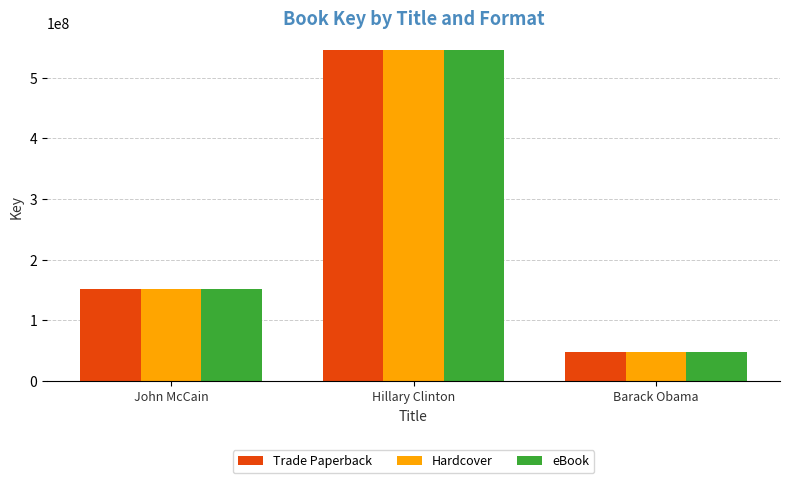

Are the bars grouped side by side (vs. stacked)?

Yes